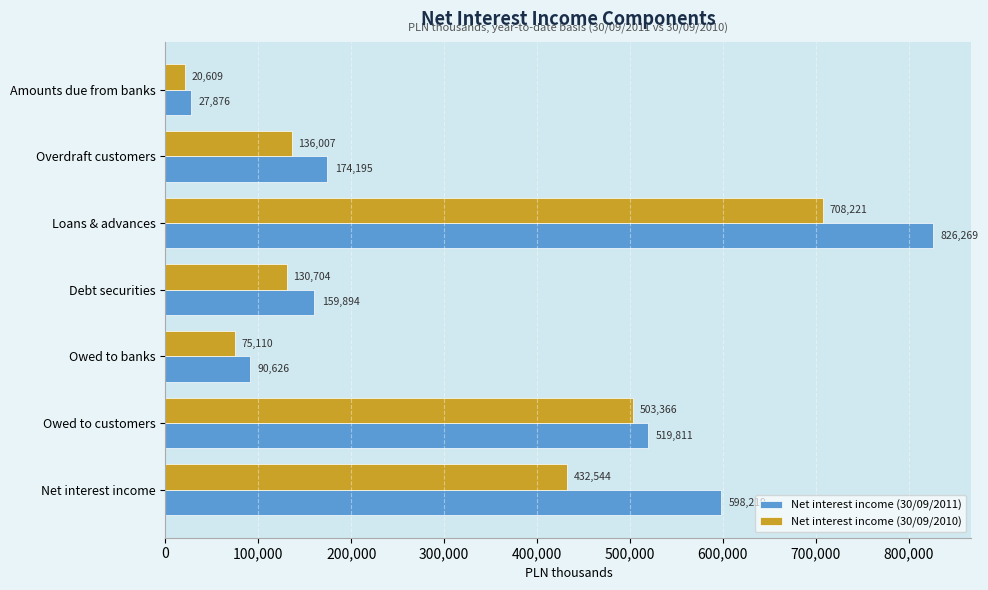

Between Loans & advances and Owed to banks, which series saw the biggest shift?

Net interest income (30/09/2011)